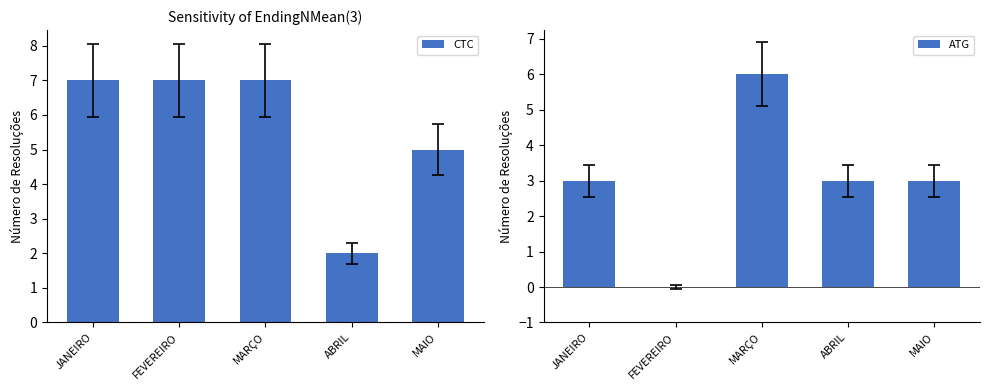

Between FEVEREIRO and MARÇO, which is larger?

FEVEREIRO